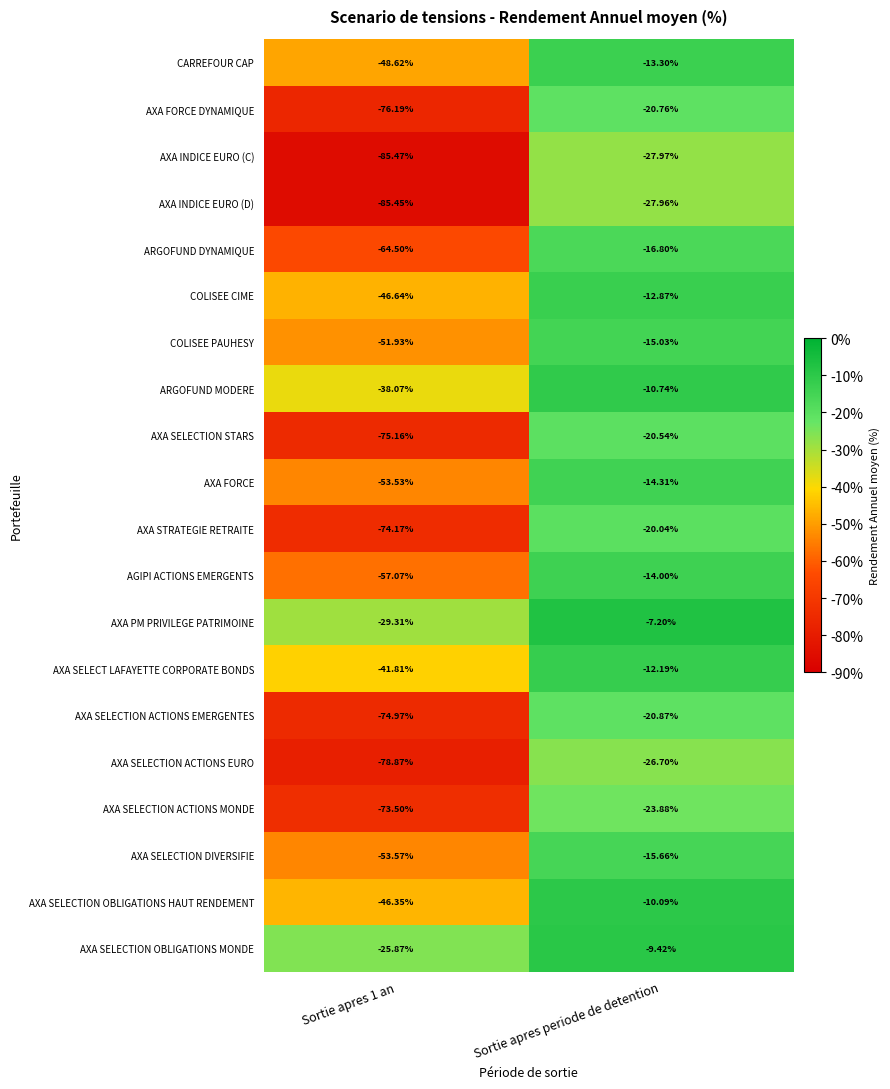

At Sortie apres 1 an, list the series in order from largest to smallest.

AXA SELECTION OBLIGATIONS MONDE, AXA PM PRIVILEGE PATRIMOINE, ARGOFUND MODERE, AXA SELECT LAFAYETTE CORPORATE BONDS, AXA SELECTION OBLIGATIONS HAUT RENDEMENT, COLISEE CIME, CARREFOUR CAP, COLISEE PAUHESY, AXA FORCE, AXA SELECTION DIVERSIFIE, AGIPI ACTIONS EMERGENTS, ARGOFUND DYNAMIQUE, AXA SELECTION ACTIONS MONDE, AXA STRATEGIE RETRAITE, AXA SELECTION ACTIONS EMERGENTES, AXA SELECTION STARS, AXA FORCE DYNAMIQUE, AXA SELECTION ACTIONS EURO, AXA INDICE EURO (D), AXA INDICE EURO (C)